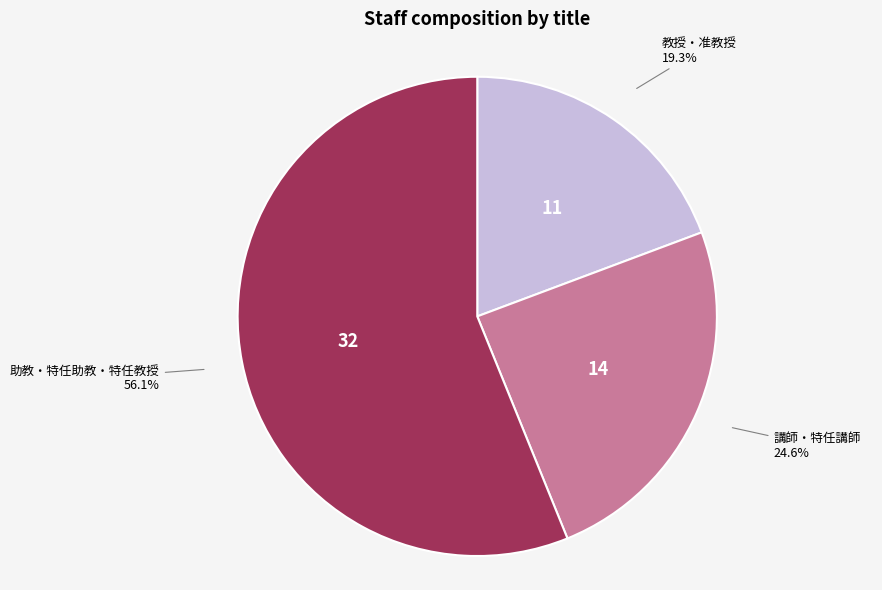

Is there a majority slice in this chart?

Yes